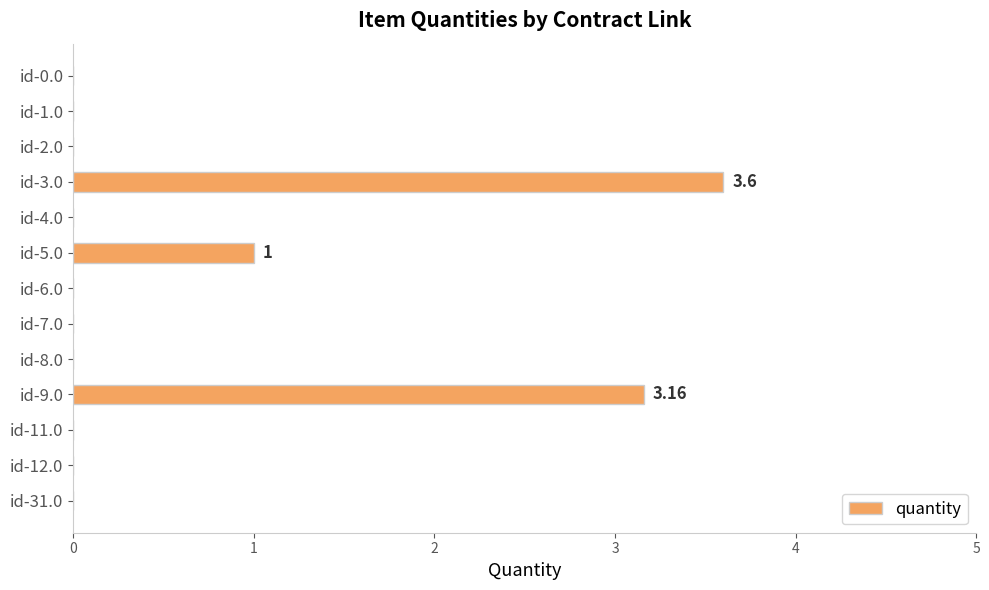

What is the change in value from id-7.0 to id-9.0?

+3.2